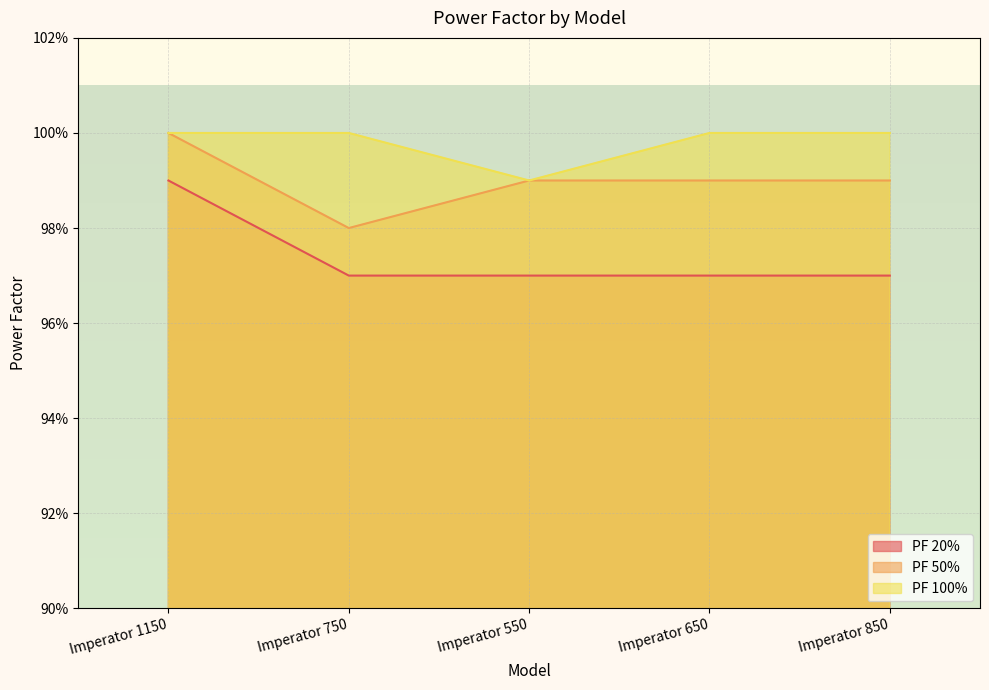

The PF 100% series shows 1.0 at Imperator 750. True or false?

True